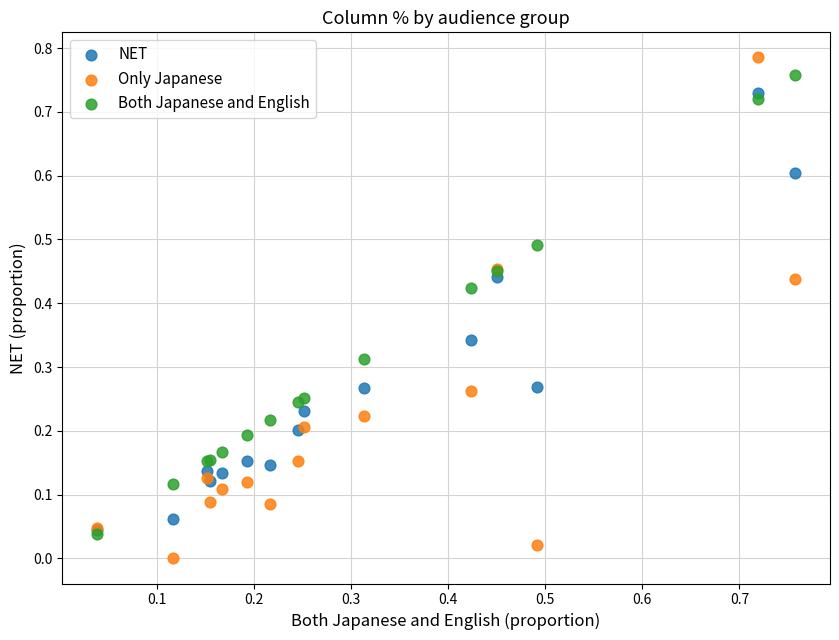

Which series has the widest spread of Y values?

Only Japanese